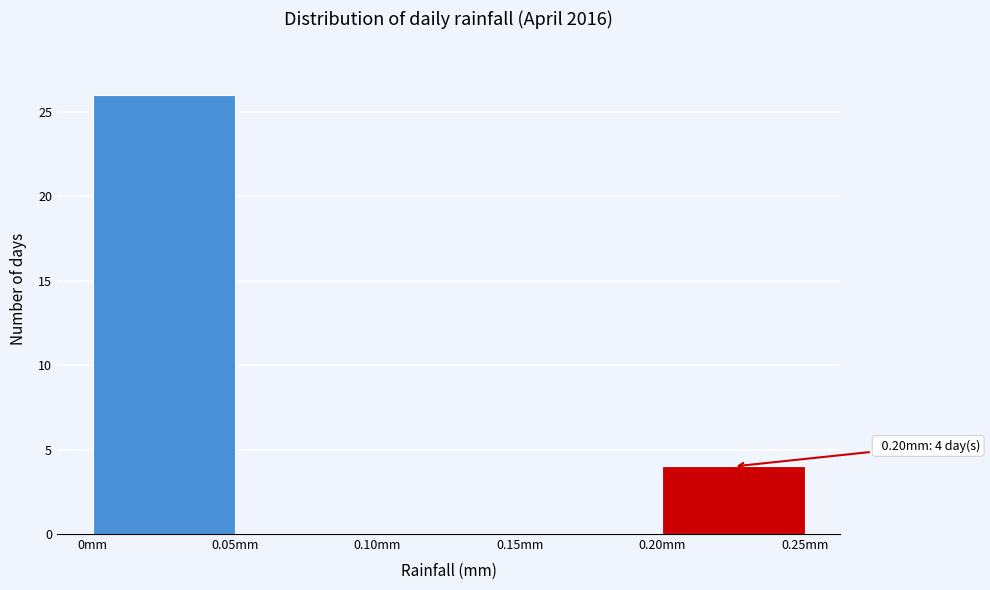

Which range on the x-axis has the tallest bar?

0.00 to 0.05